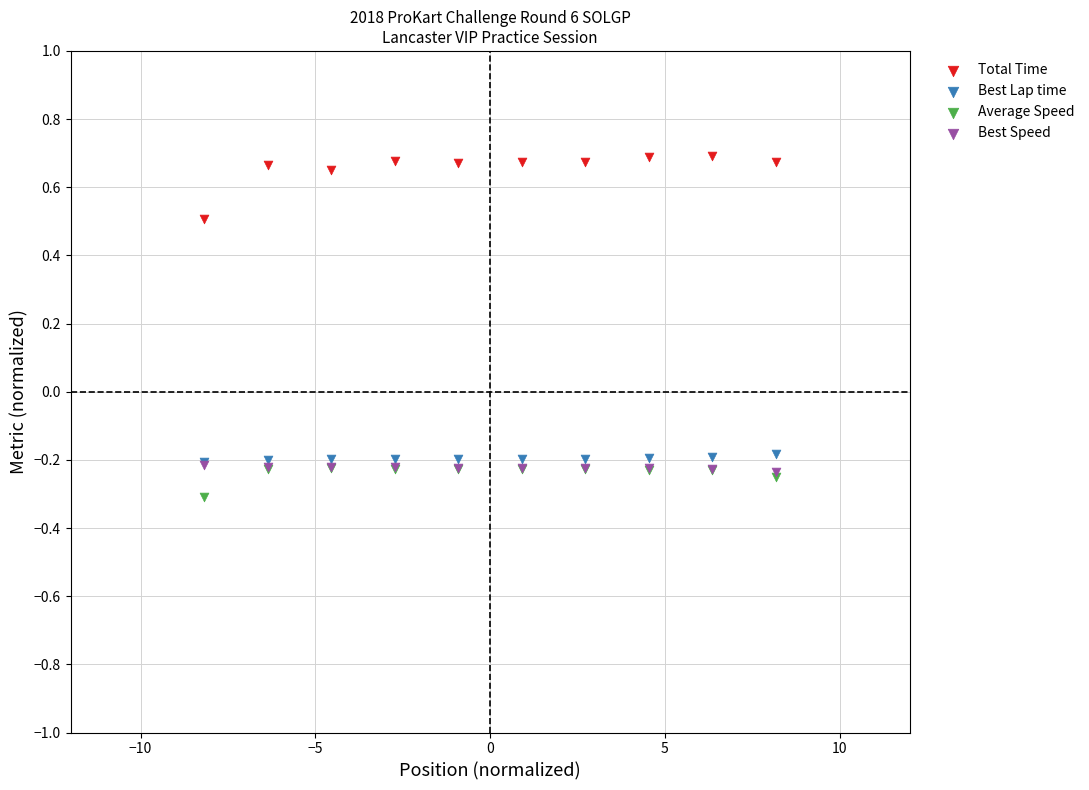

Which series has the largest Y range (max minus min)?

Total Time